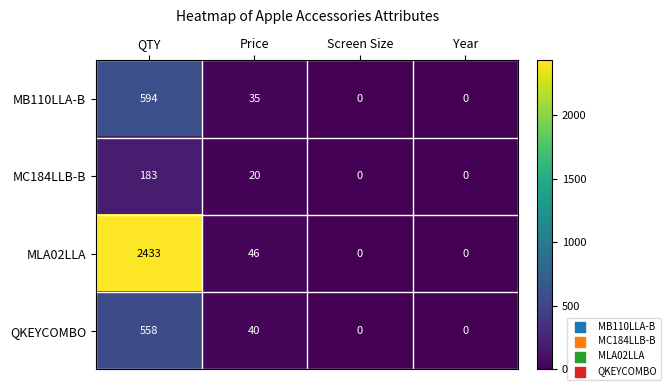

Reading left to right, transcribe all the data shown in this chart.

MB110LLA-B: 594	35	0	0
MC184LLB-B: 183	20	0	0
MLA02LLA: 2433	46	0	0
QKEYCOMBO: 558	40	0	0